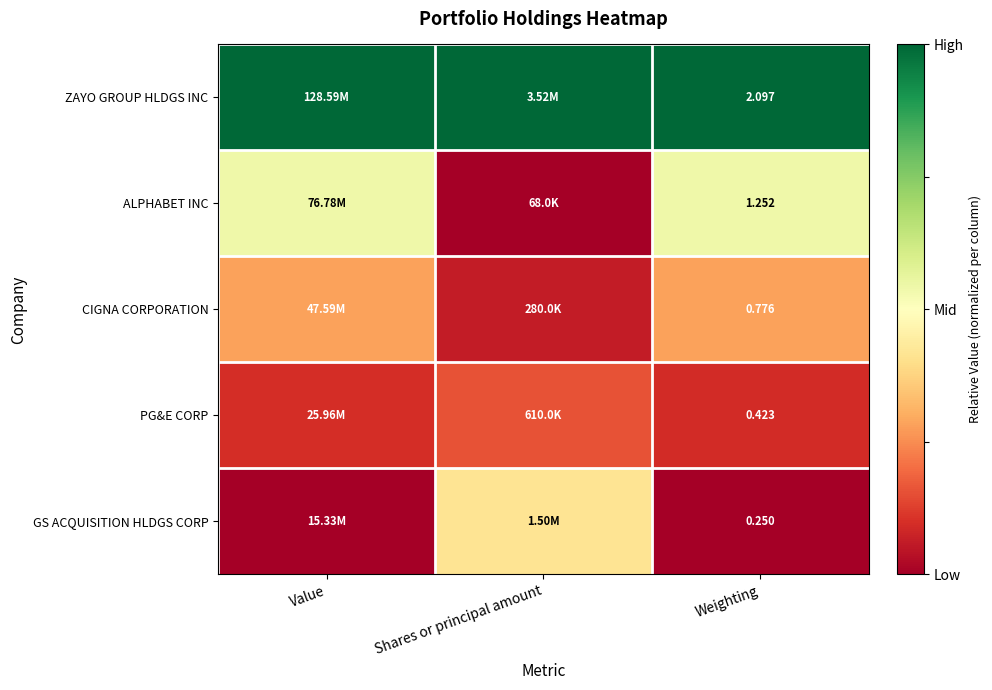

At which category is the sum across all series the highest?

Value